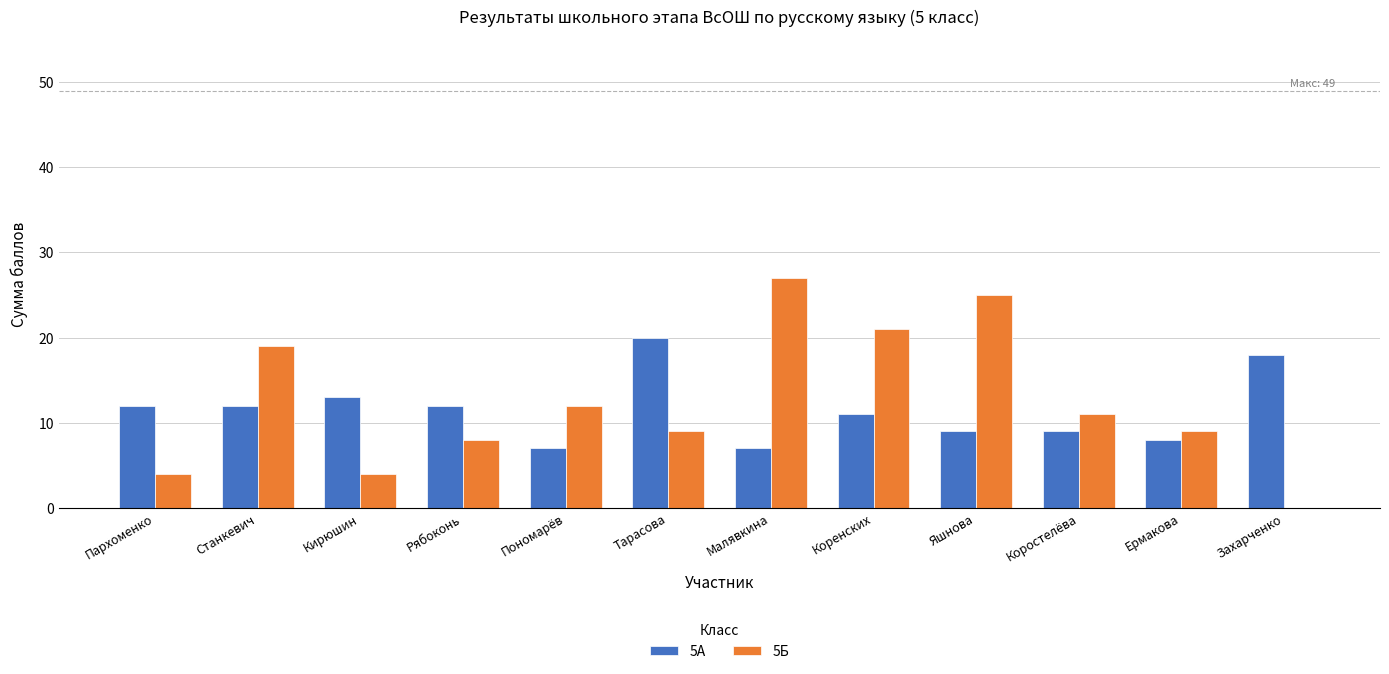

What is the greatest value displayed?

27